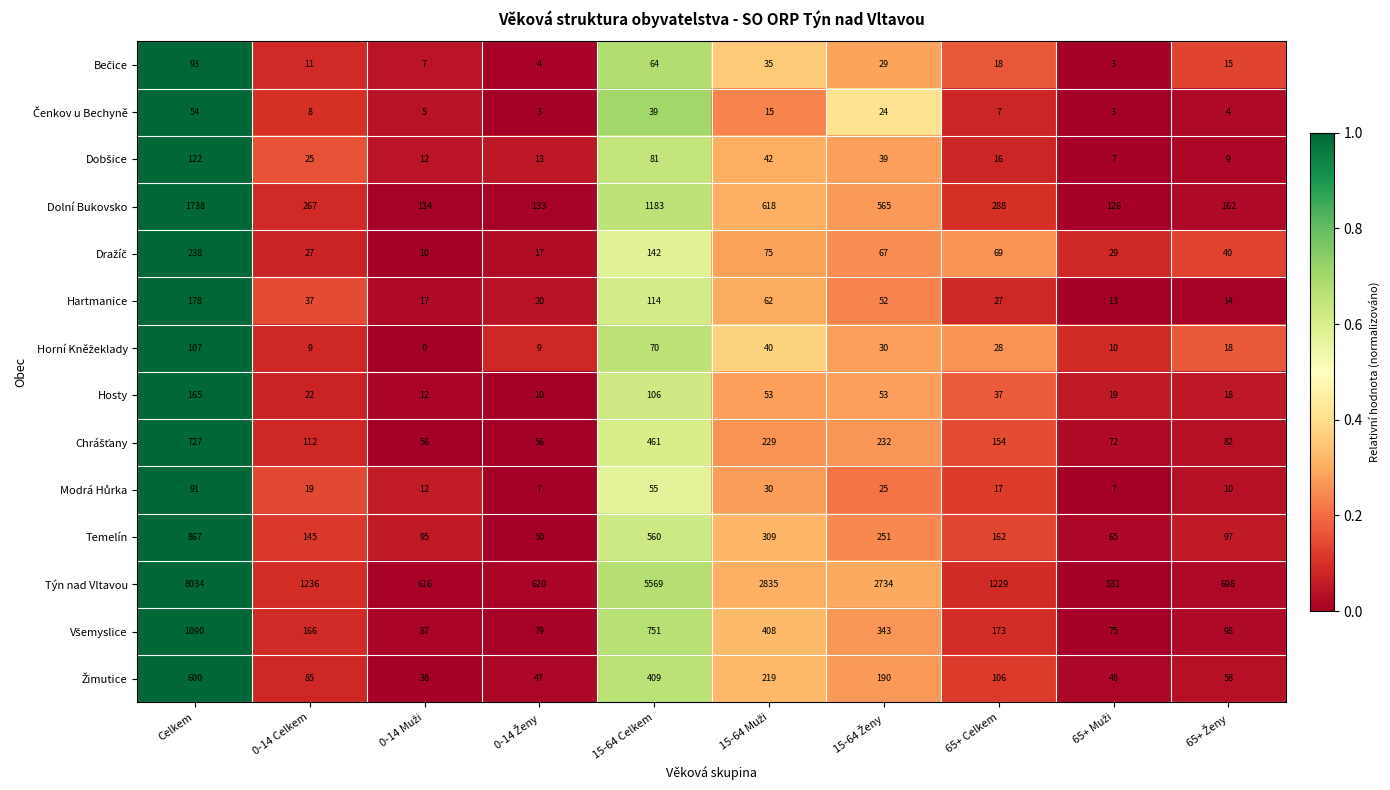

What is the average value of the Hosty series?

50